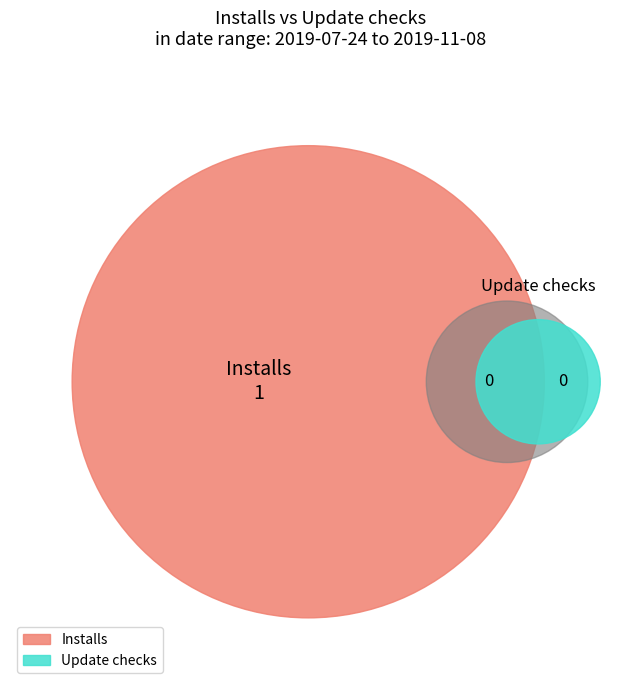

To the nearest percent, what is the average slice percentage?

50%